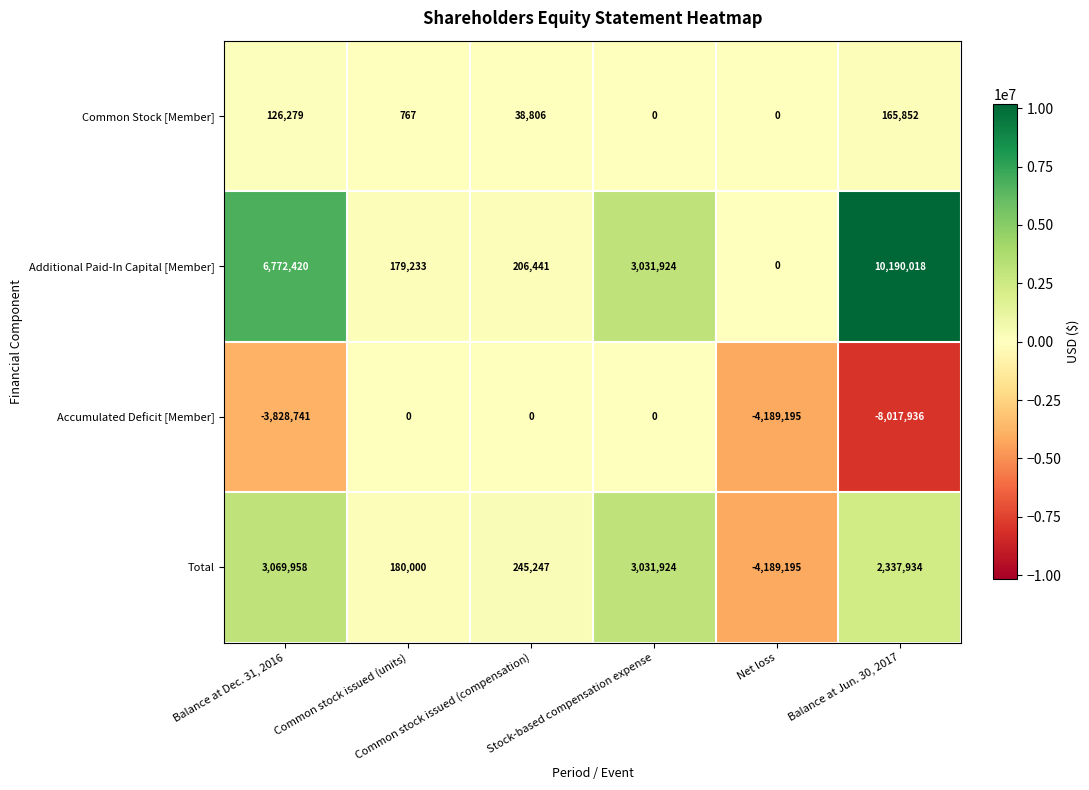

List the series in order of their peak value, highest first.

Additional Paid-In Capital [Member], Total, Common Stock [Member], Accumulated Deficit [Member]